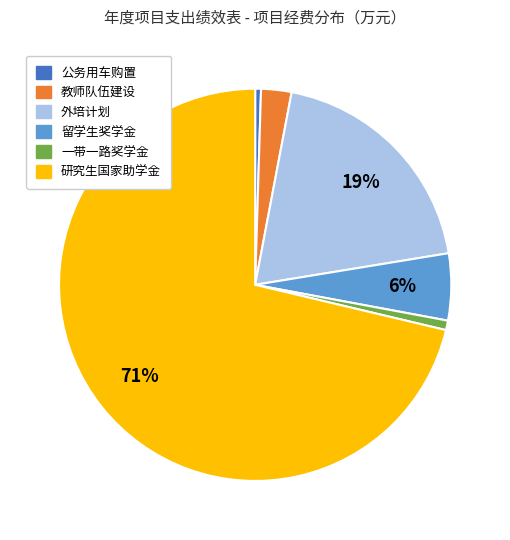

To the nearest percent, what is the average slice percentage?

17%